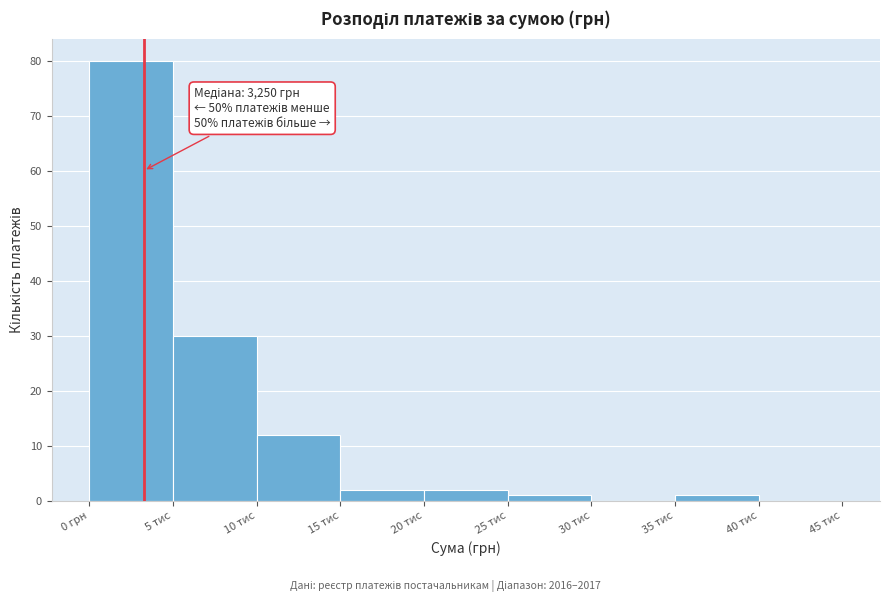

Reading left to right, transcribe all the data shown in this chart.

0 грн=80	5 тис=30	10 тис=12	15 тис=2	20 тис=2	25 тис=1	30 тис=0	35 тис=1	40 тис=0